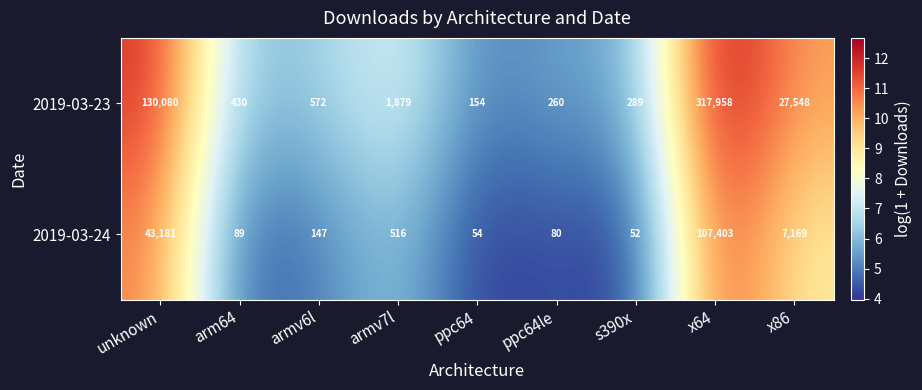

At which label is 2019-03-23 closest to 159056?

unknown